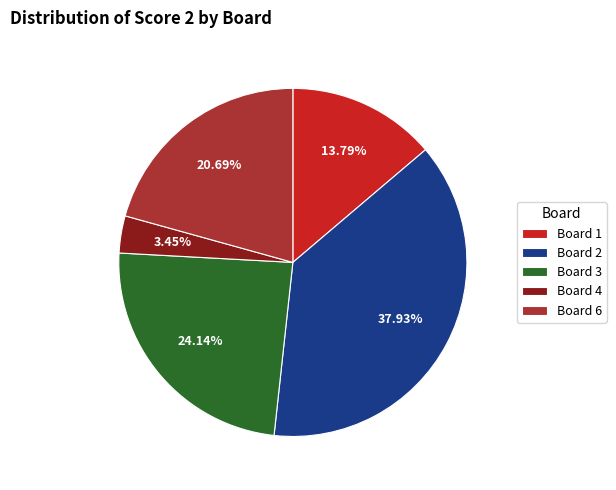

Rank the categories by value from lowest to highest.

Board 4, Board 1, Board 6, Board 3, Board 2